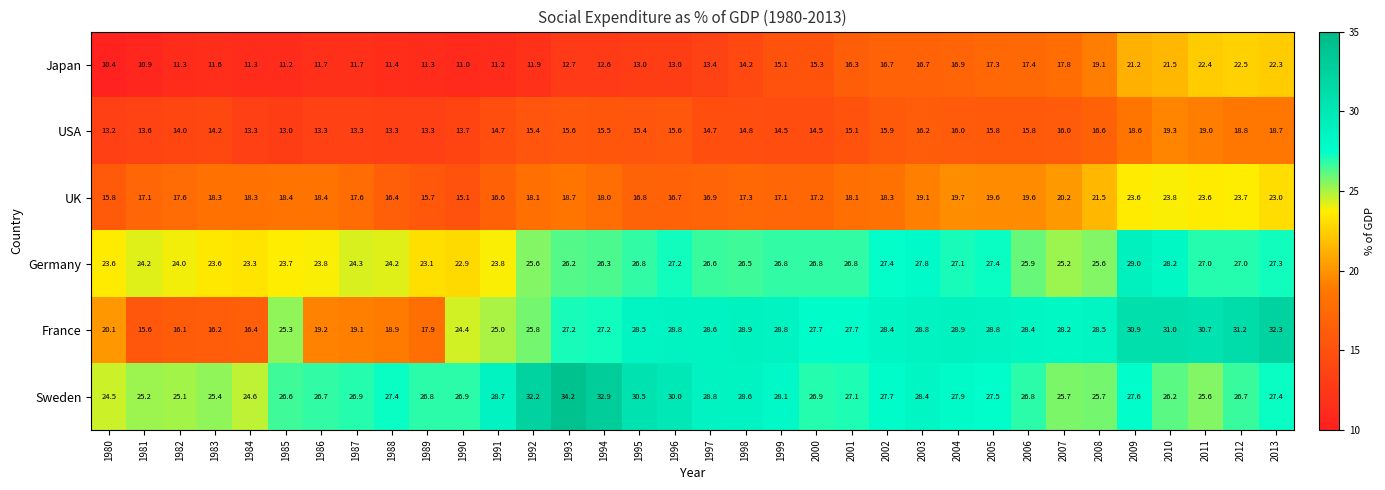

The Japan series shows 11.2 at 1985. True or false?

True